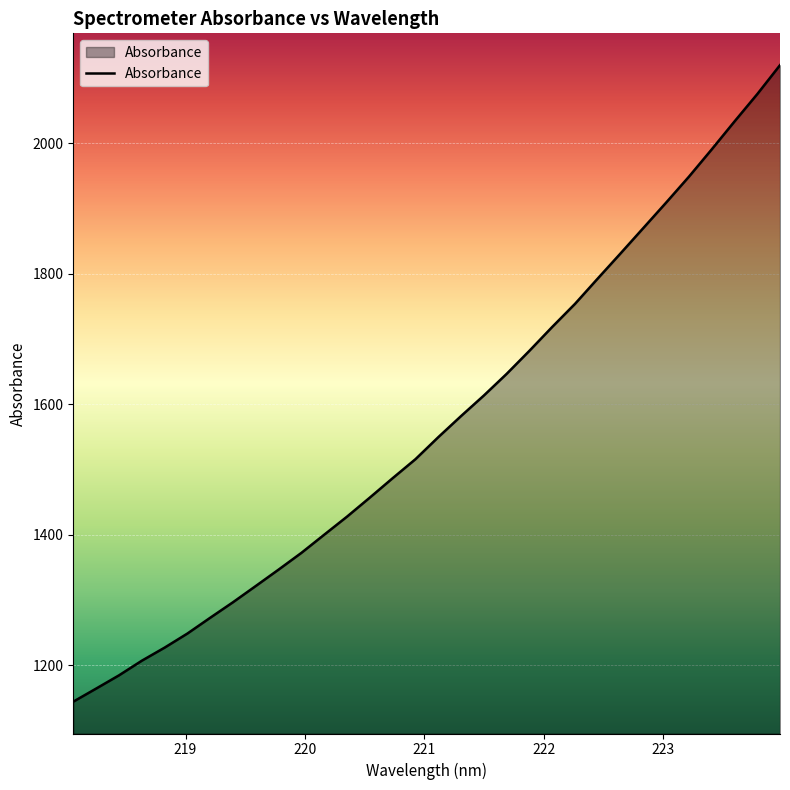

How many lines are shown in the chart?

1